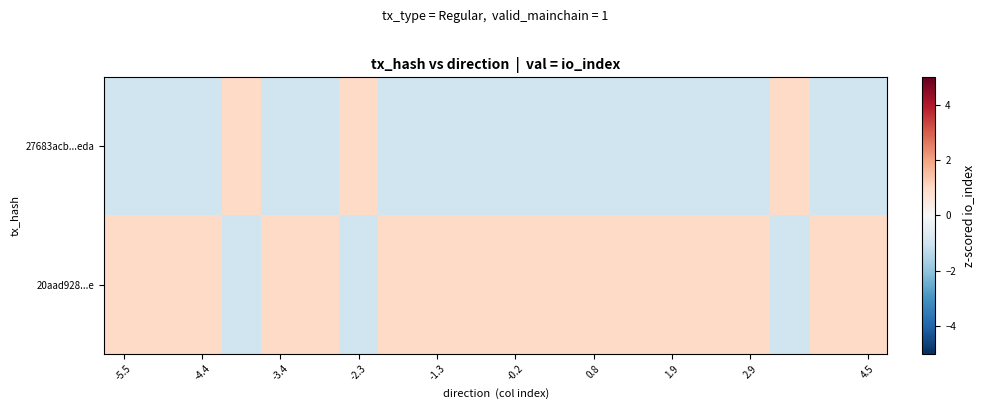

Reading right to left, transcribe all the data shown in this chart.

27683acb...eda: -1.0	-1.0	1.0	-1.0	-1.0	-1.0	-1.0	-1.0	-1.0	-1.0	-1.0	-1.0	-1.0	1.0	-1.0	-1.0	1.0	-1.0	-1.0	-1.0
20aad928...e: 1.0	1.0	-1.0	1.0	1.0	1.0	1.0	1.0	1.0	1.0	1.0	1.0	1.0	-1.0	1.0	1.0	-1.0	1.0	1.0	1.0